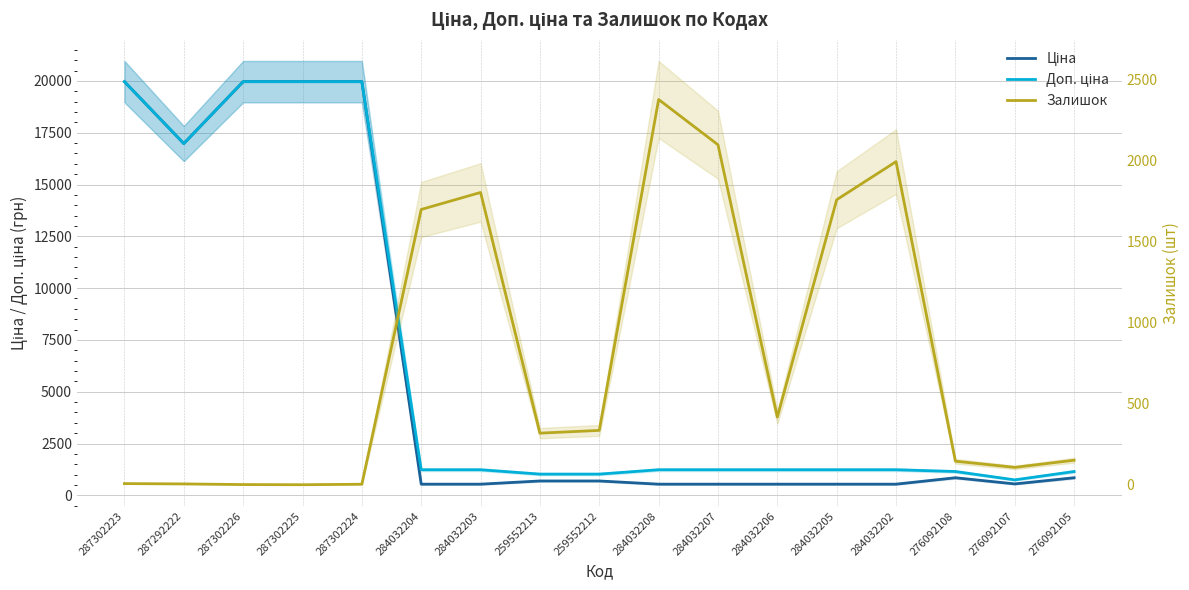

In Ціна, how many points are lower than both neighbors (excluding endpoints)?

2